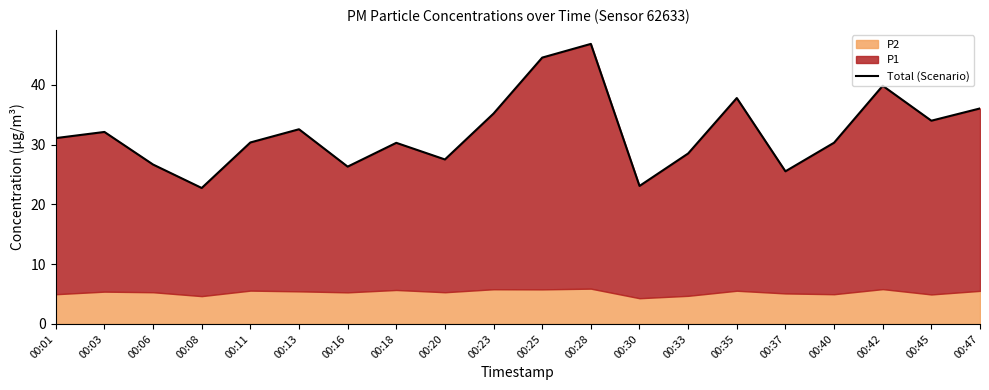

What is the difference between the maximum and minimum values?

24.1